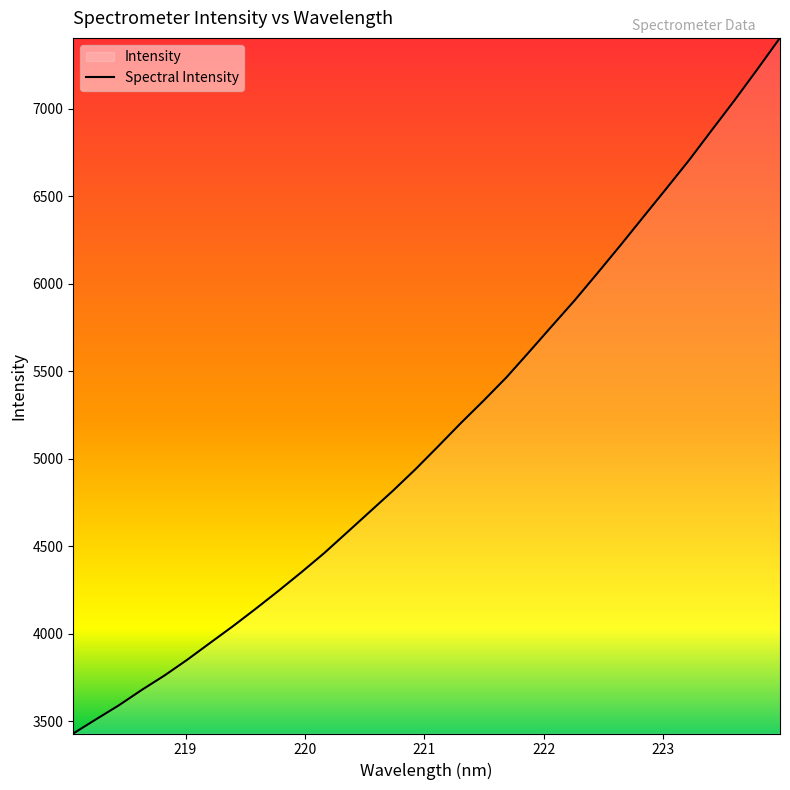

What is the greatest value displayed?

7404.3